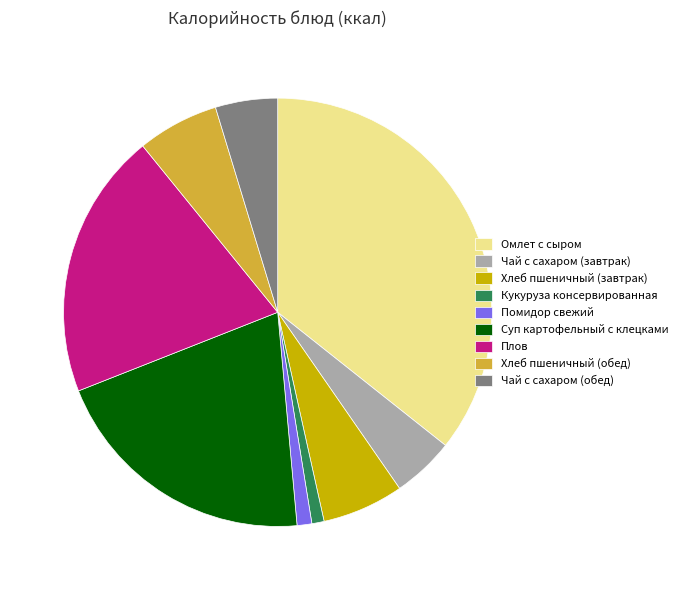

The Кукуруза консервированная slice represents 1% of the pie. True or false?

True